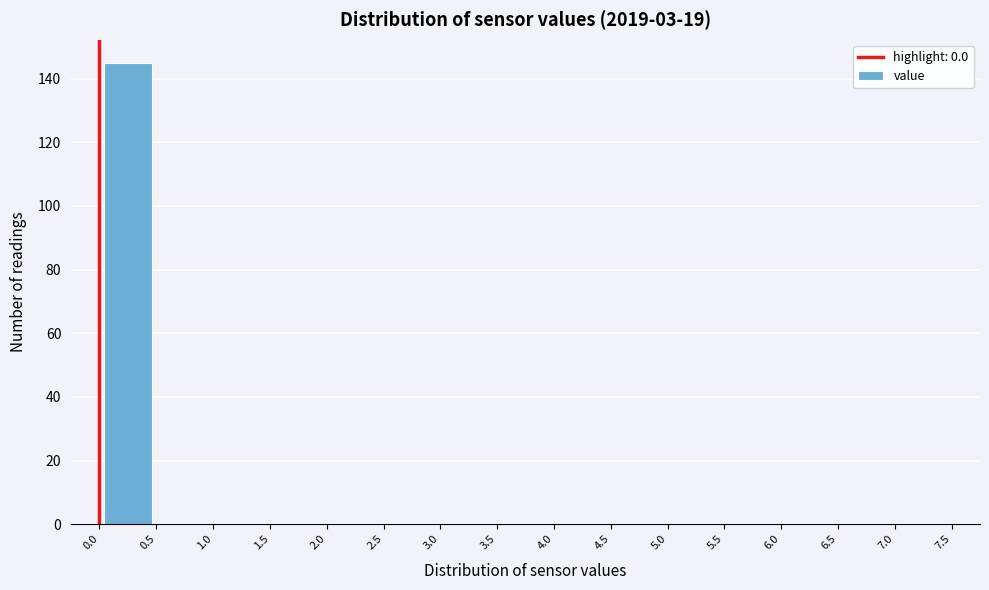

How tall is the bar that spans 0.0 to 0.5 on the x-axis? The values are not printed on the chart, so give them approximately, as read against the axis.

146